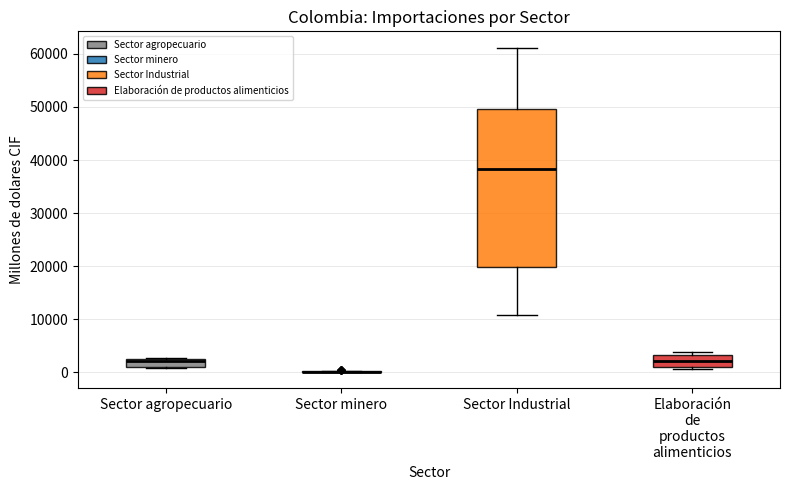

Where is the lower edge of the box for Sector Industrial on the y-axis? The values are not printed on the chart, so give them approximately, as read against the axis.

20000